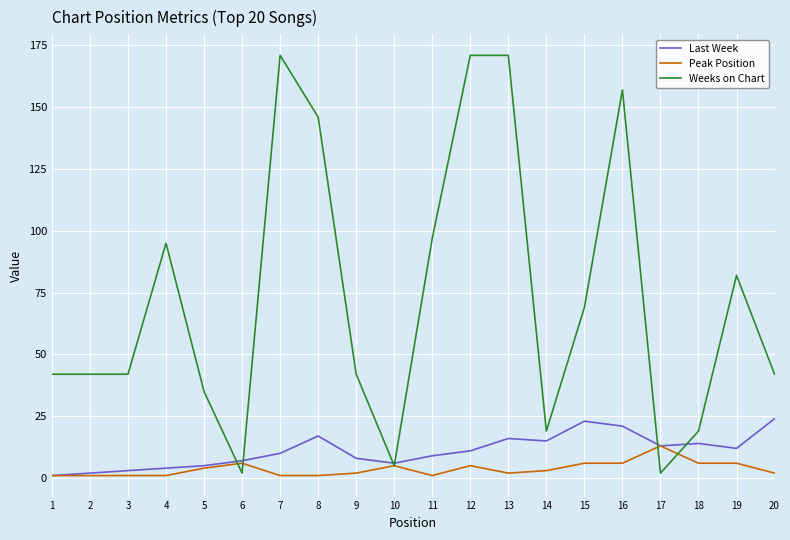

List the series in order of their peak value, lowest first.

Peak Position, Last Week, Weeks on Chart